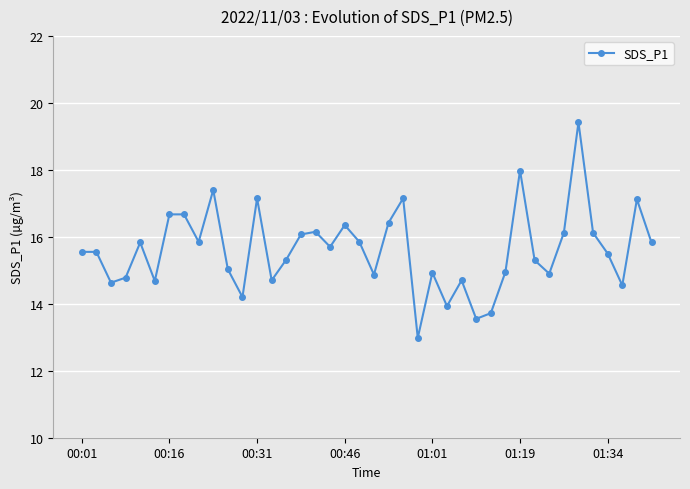

How many lines are shown in the chart?

1